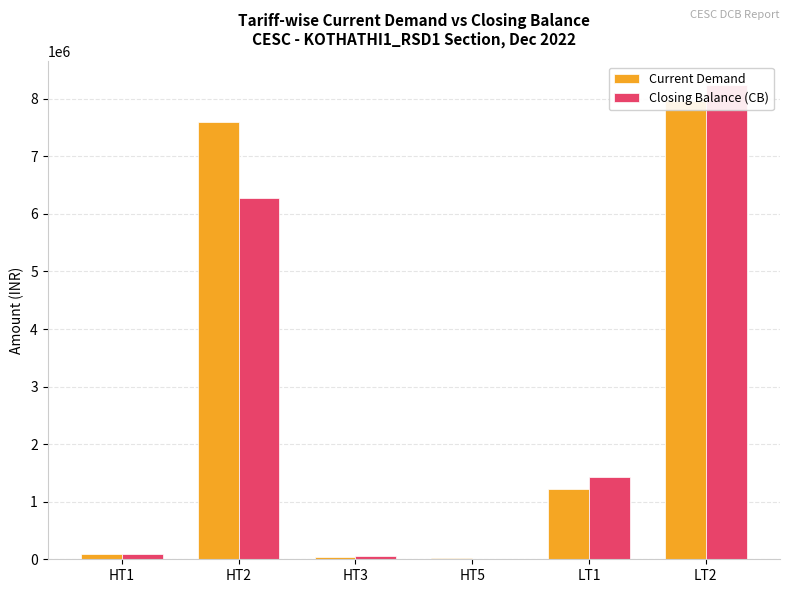

At which category is the sum across all series the highest?

LT2